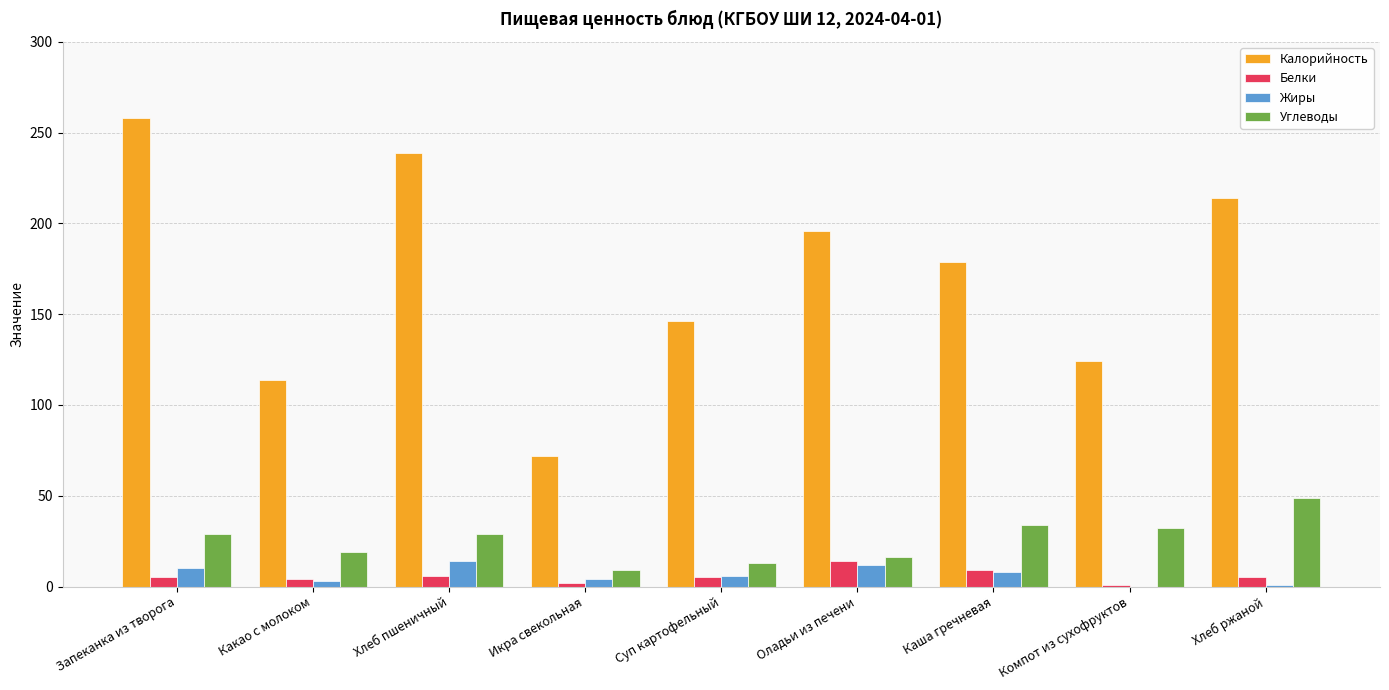

What is the sum of the Калорийность values at Хлеб ржаной and Каша гречневая?

393.0